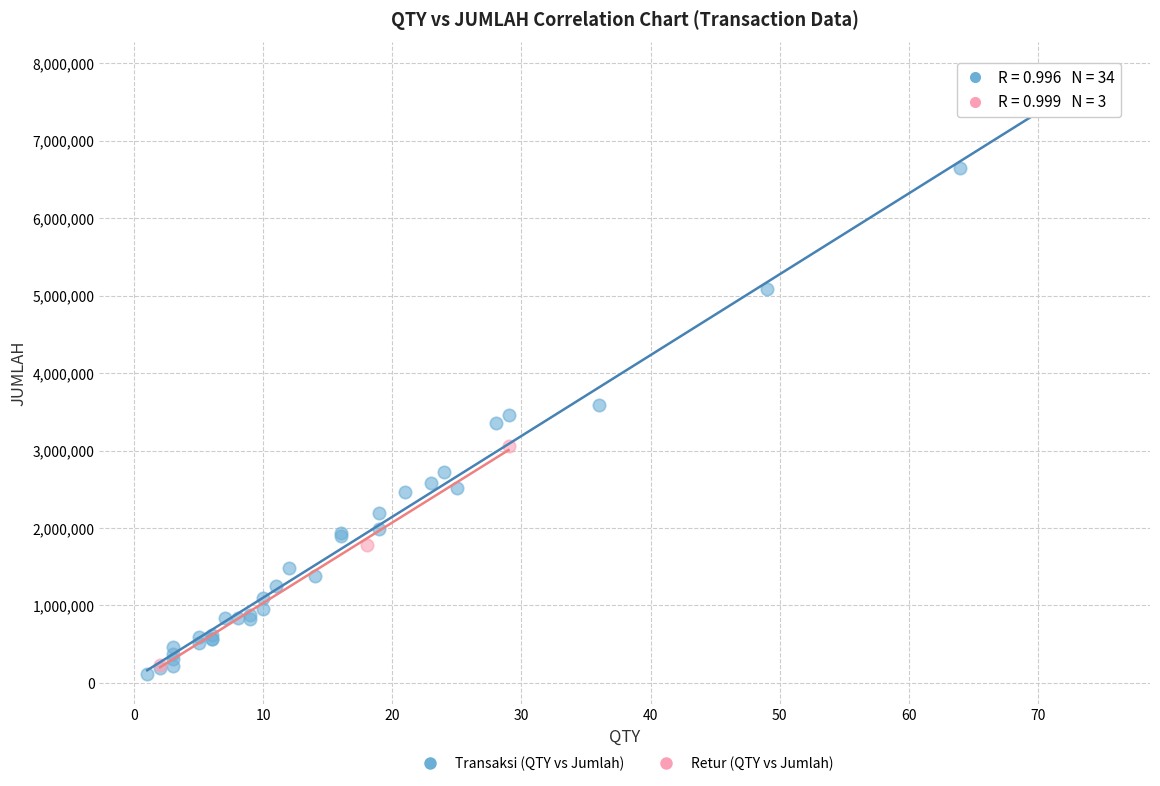

Which series has the largest Y range (max minus min)?

Transaksi (QTY vs Jumlah)